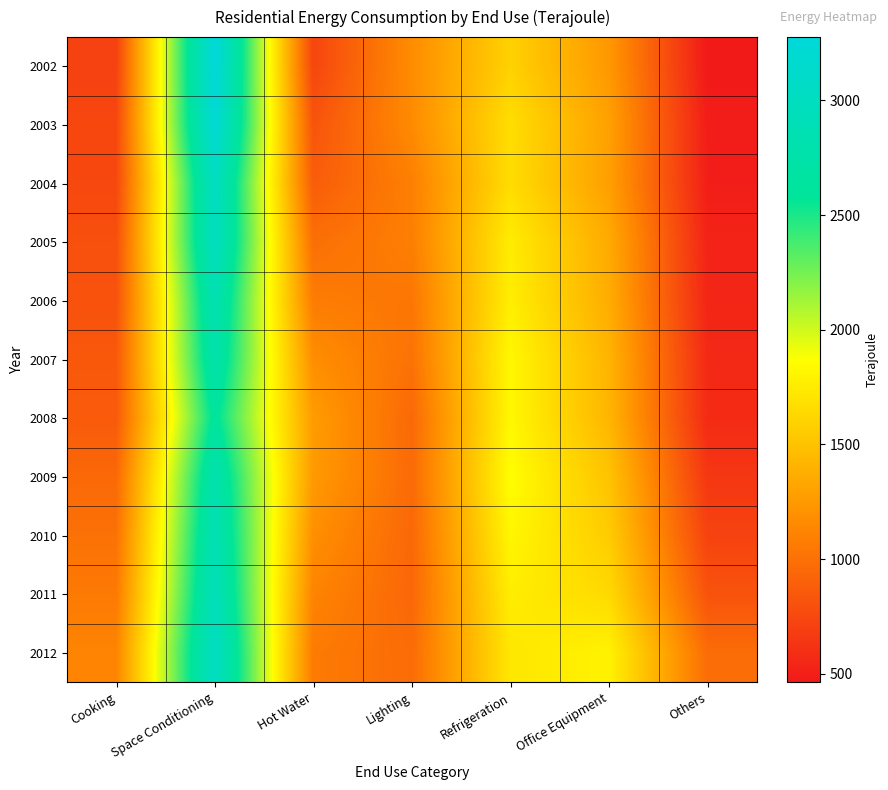

Which series has the largest range (max minus min)?

2002